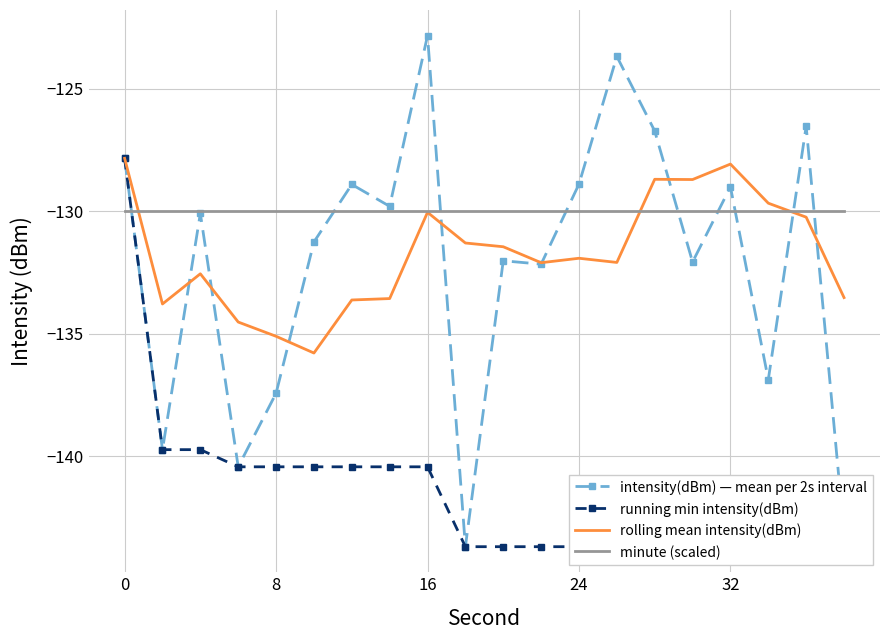

What is the highest value of the minute (scaled) series?

-130.0